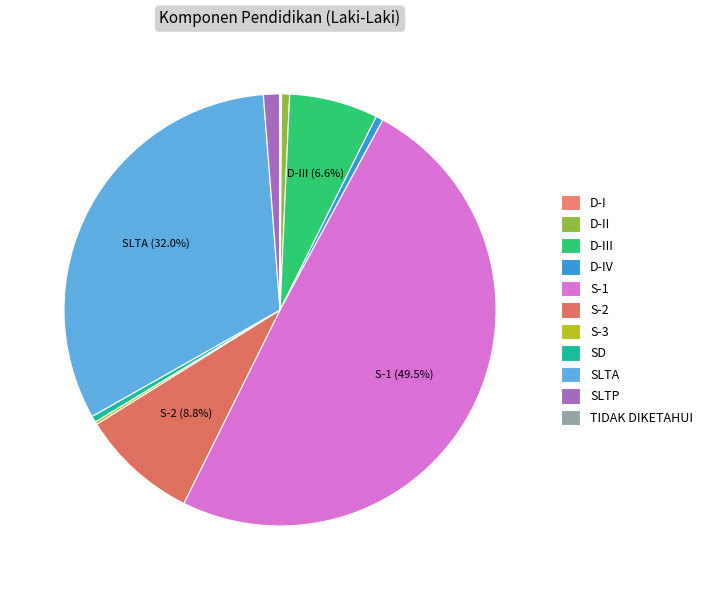

What percentage is the SLTA slice, to the nearest percent?

32%